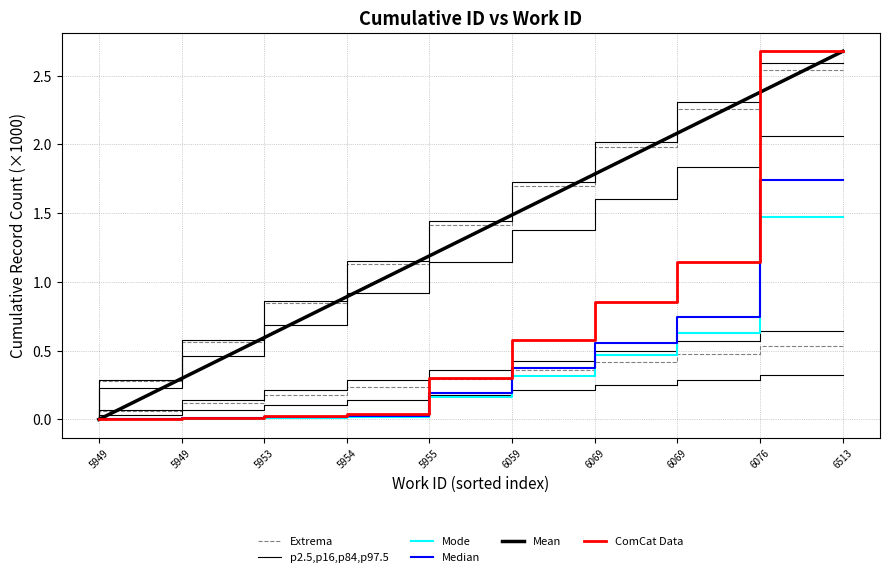

What is the difference between the maximum and second lowest values in the p2.5,p16,p84,p97.5 series?

0.6